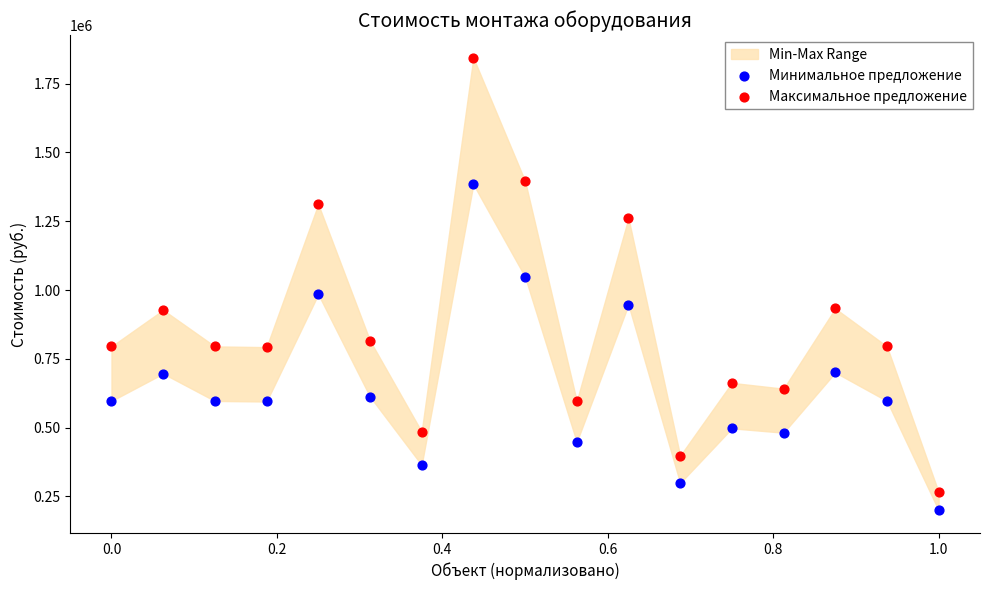

Across all data points, what is the range of Y values (max minus min)?

1645500